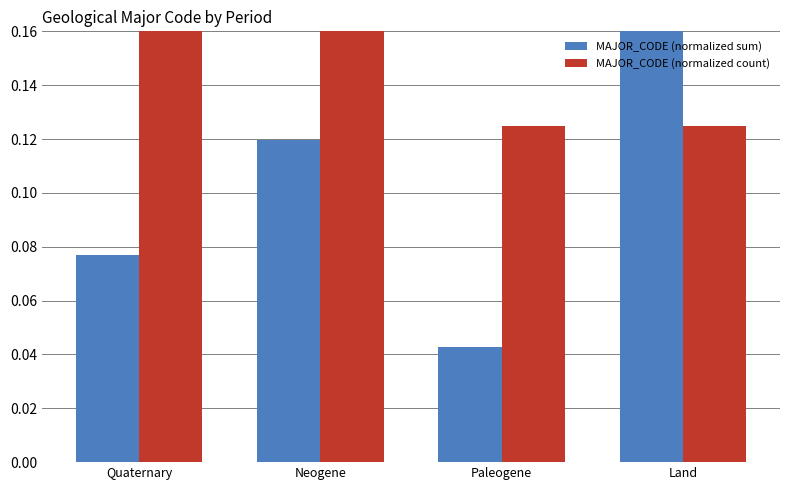

What is the spread (max minus min) of values at Land?

0.6